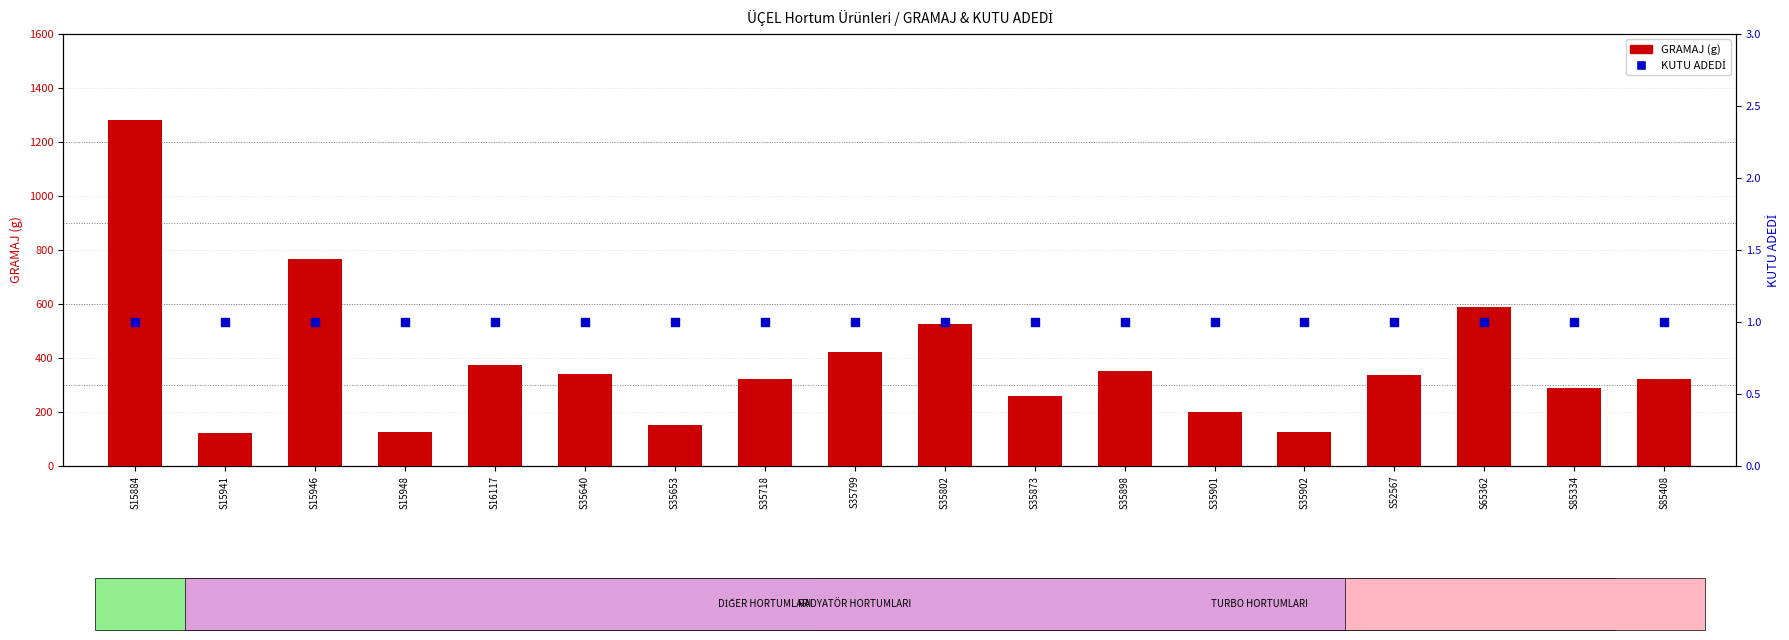

At which category is the sum across all series the highest?

S15884